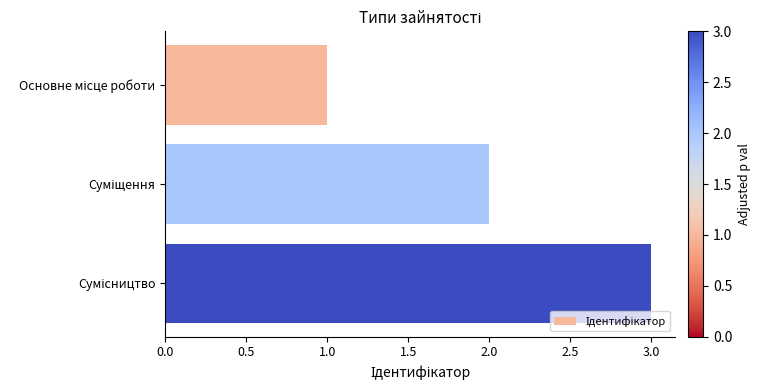

What is the maximum value shown in the chart?

3